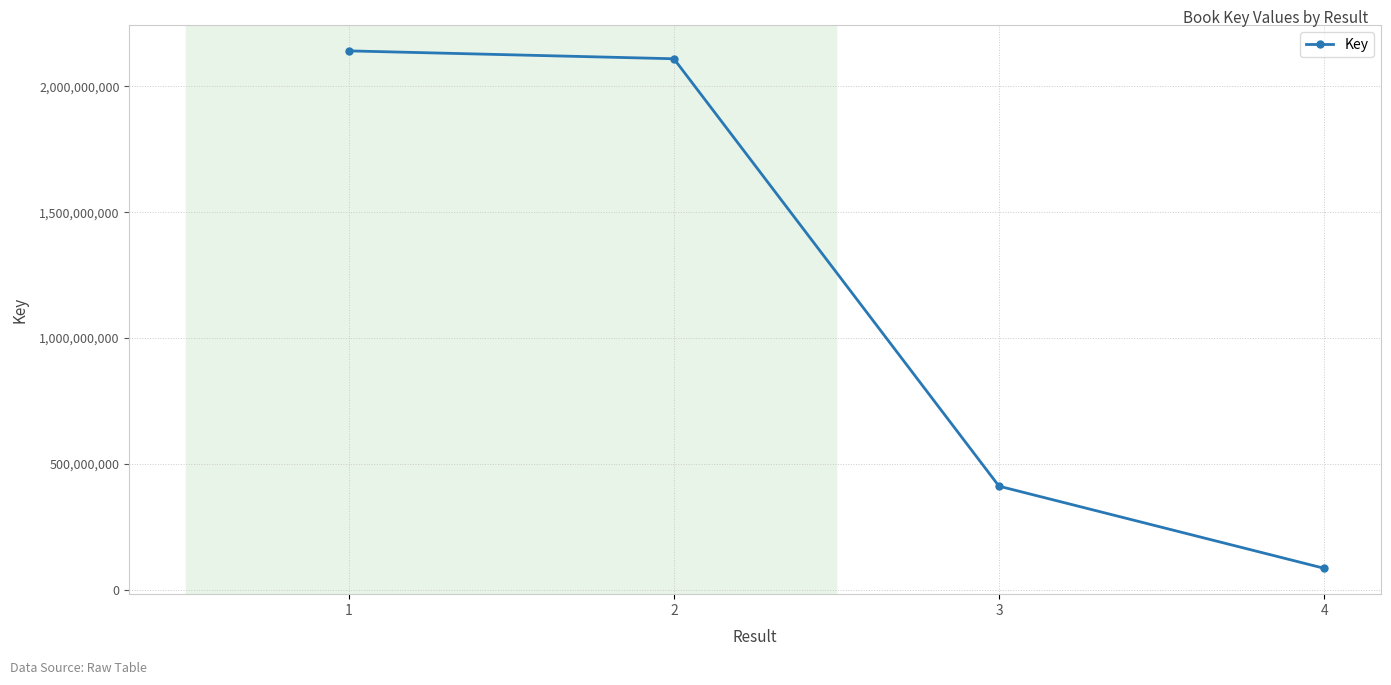

Between 3 and 4, which is larger?

3